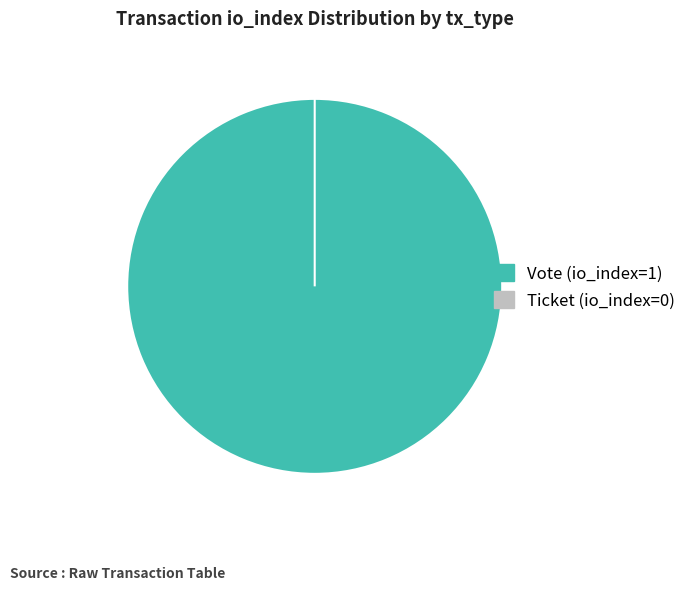

Is it true that Vote (io_index=1) is 99% of the pie?

False